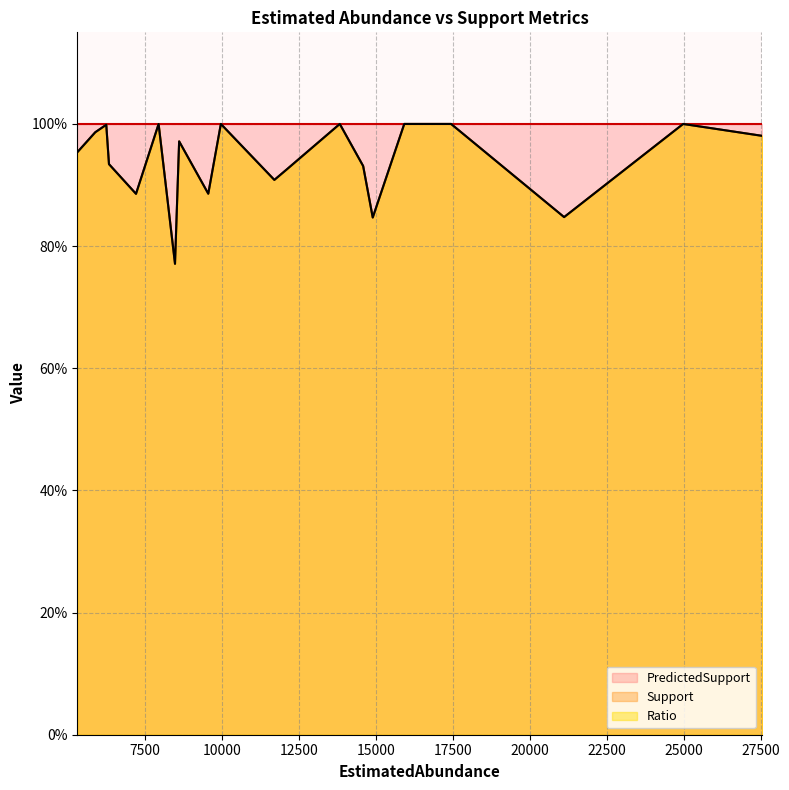

What is the difference between the highest and lowest values at 2?

0.2